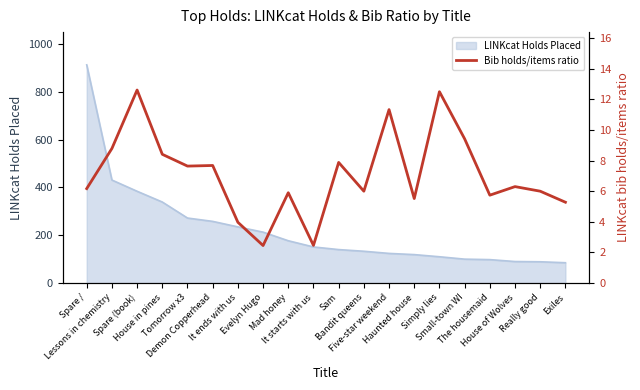

Is it true that the value at Really good is 6.0?

True